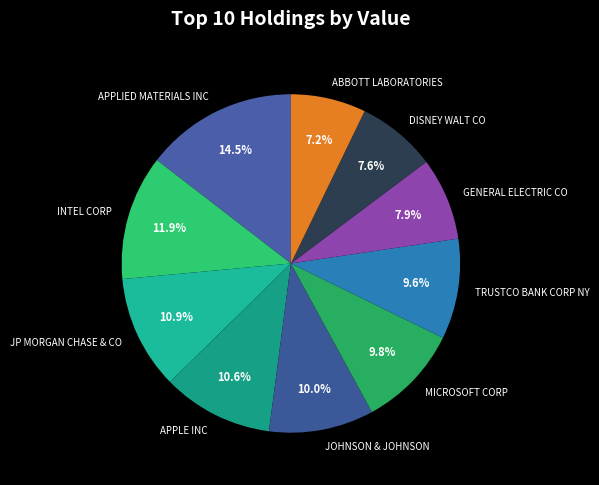

Approximately how many times larger is the value at JP MORGAN CHASE & CO compared to TRUSTCO BANK CORP NY?

1.1